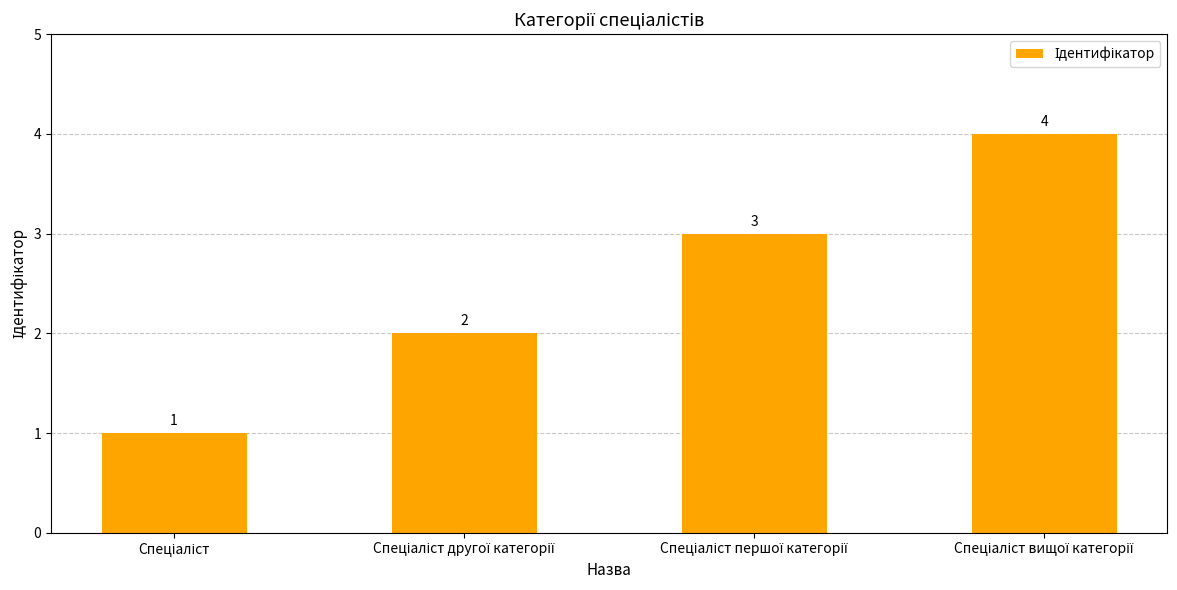

What is the difference between the maximum and minimum values?

3